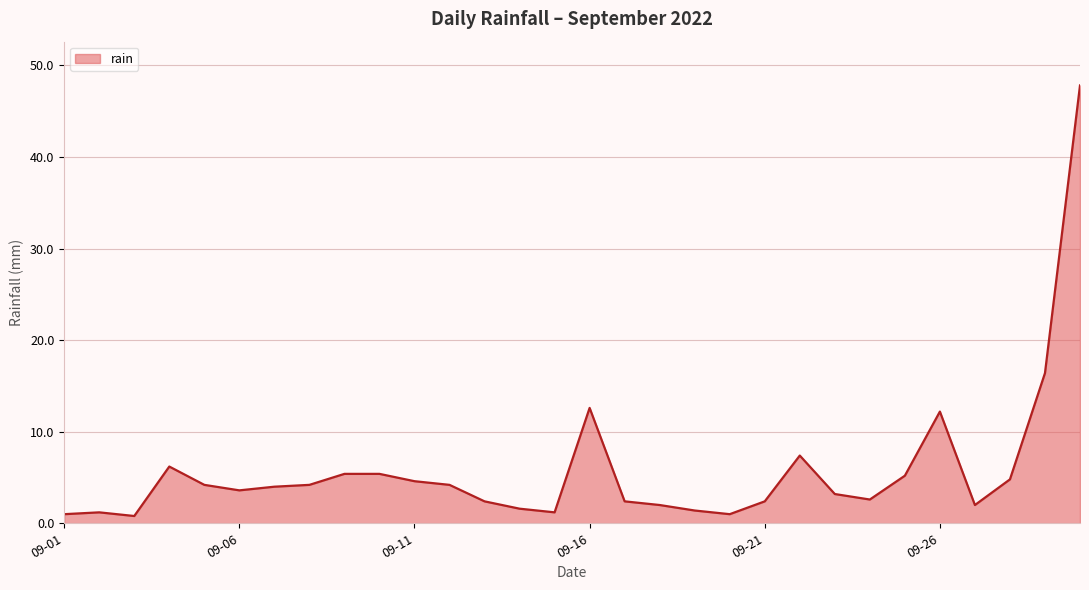

What is the greatest value displayed?

47.8